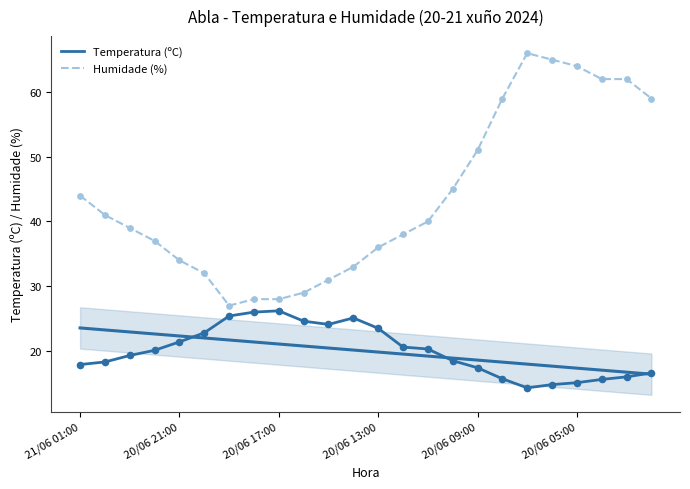

Which series contains the lowest Y value?

Temperatura (ºC)